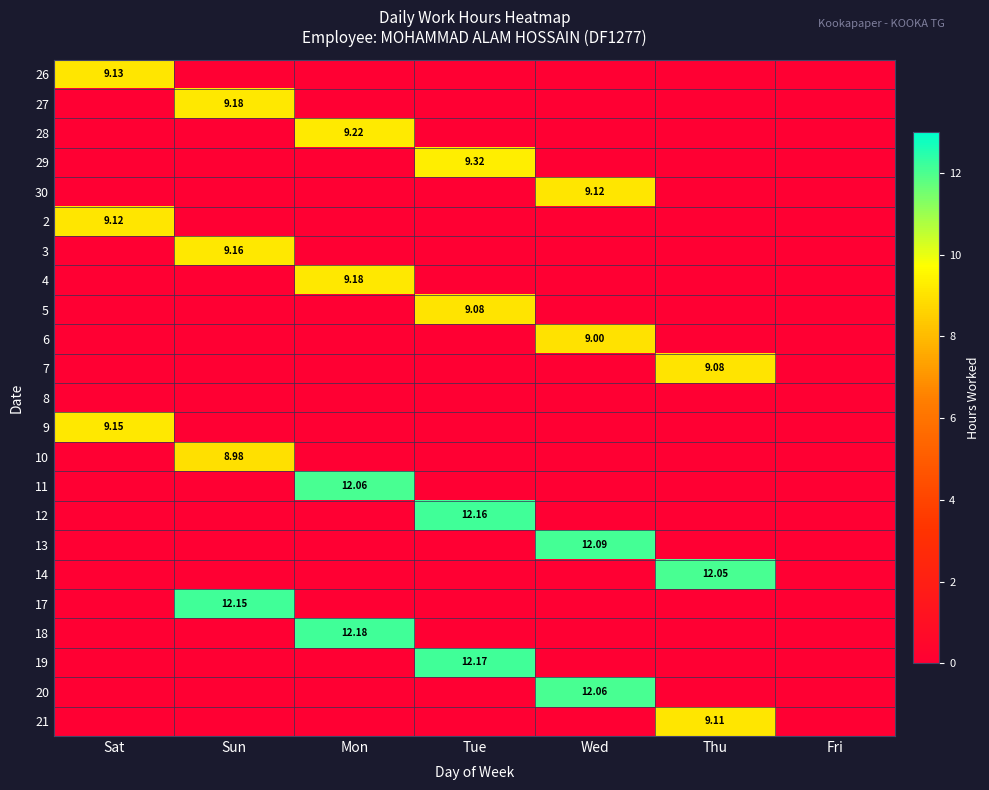

What is the sum of all 10 values?

9.0